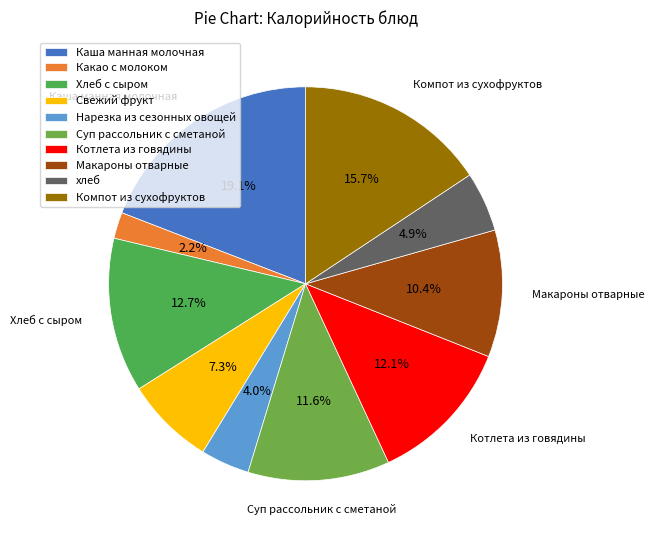

Which category has the smallest portion of the pie?

Какао с молоком